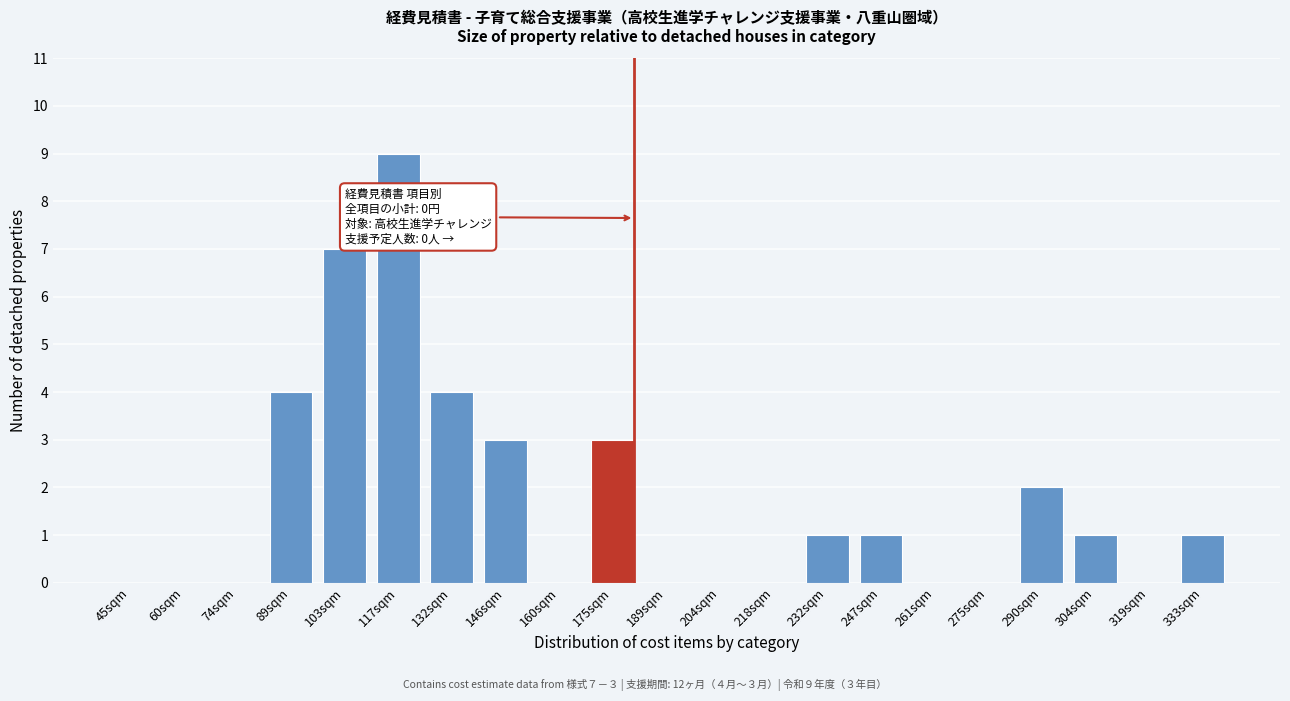

Reading right to left, transcribe all the data shown in this chart.

333sqm=1	319sqm=0	304sqm=1	290sqm=2	275sqm=0	261sqm=0	247sqm=1	232sqm=1	218sqm=0	204sqm=0	189sqm=0	175sqm=3	160sqm=0	146sqm=3	132sqm=4	117sqm=9	103sqm=7	89sqm=4	74sqm=0	60sqm=0	45sqm=0